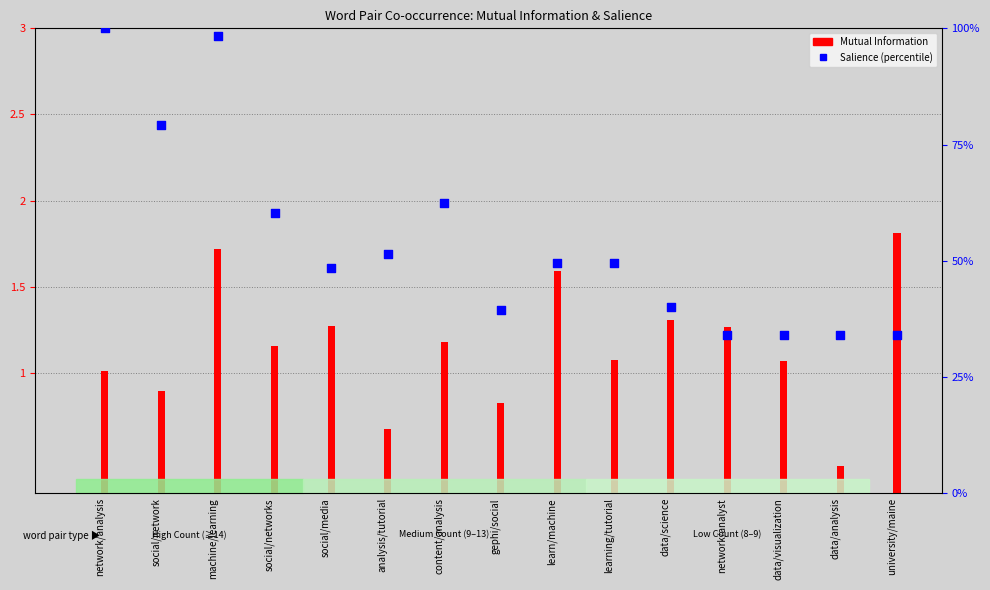

What is the total value across all series at social/networks?

61.4